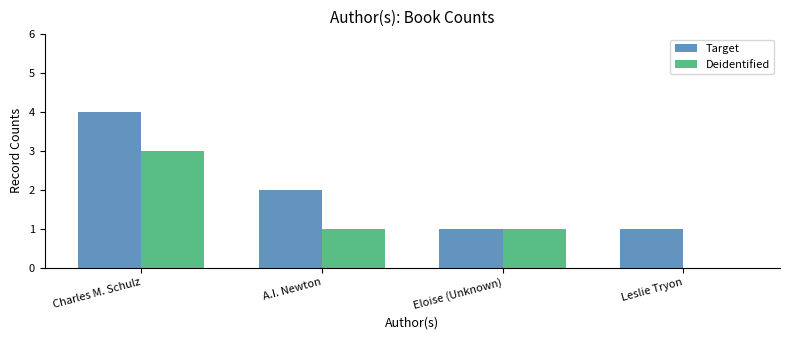

What is the highest value of the Deidentified series?

3